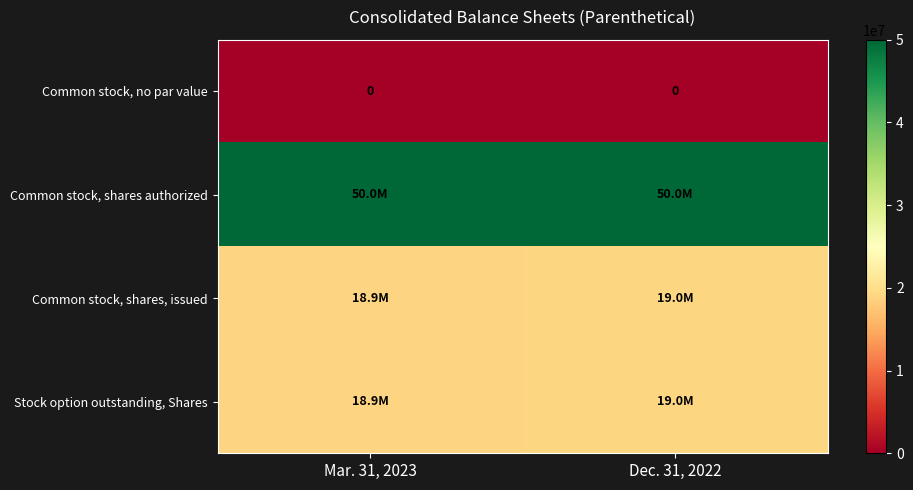

The Common stock, no par value series shows 0 at Dec. 31, 2022. True or false?

True